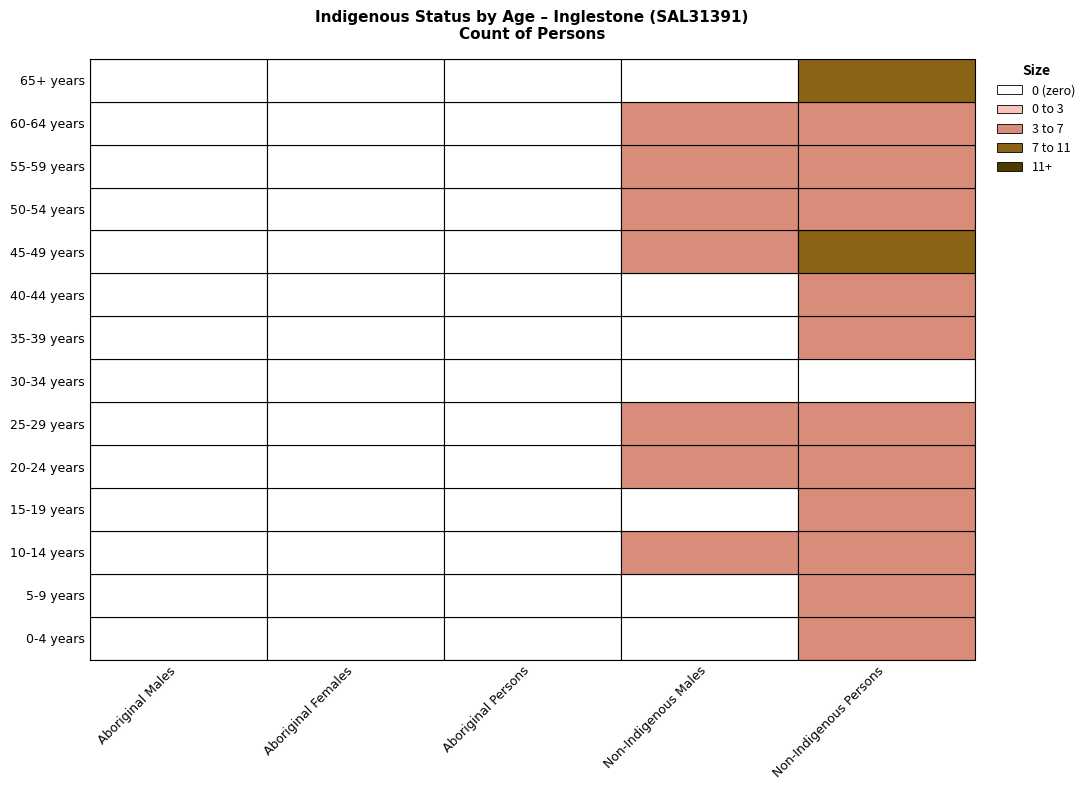

Which has a higher value, 4 or 0?

4